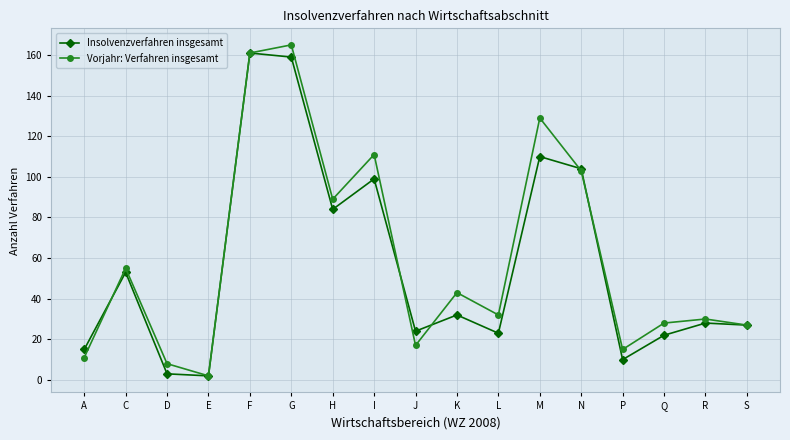

True or false: Insolvenzverfahren insgesamt has more than 0 points higher than both neighbors.

True